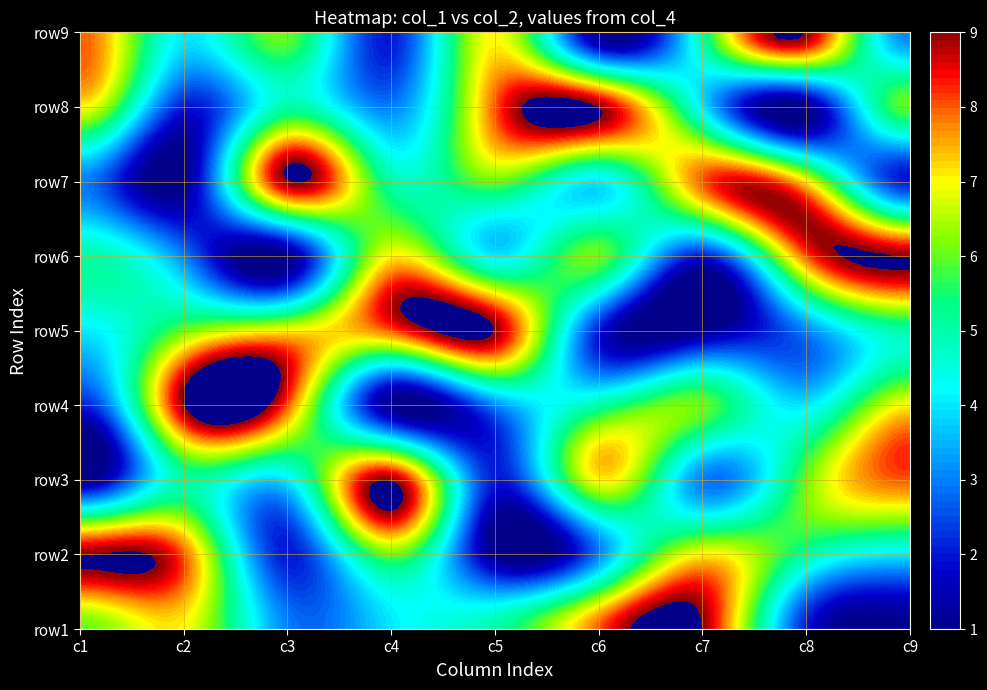

At how many categories does at least one series exceed 3?

9